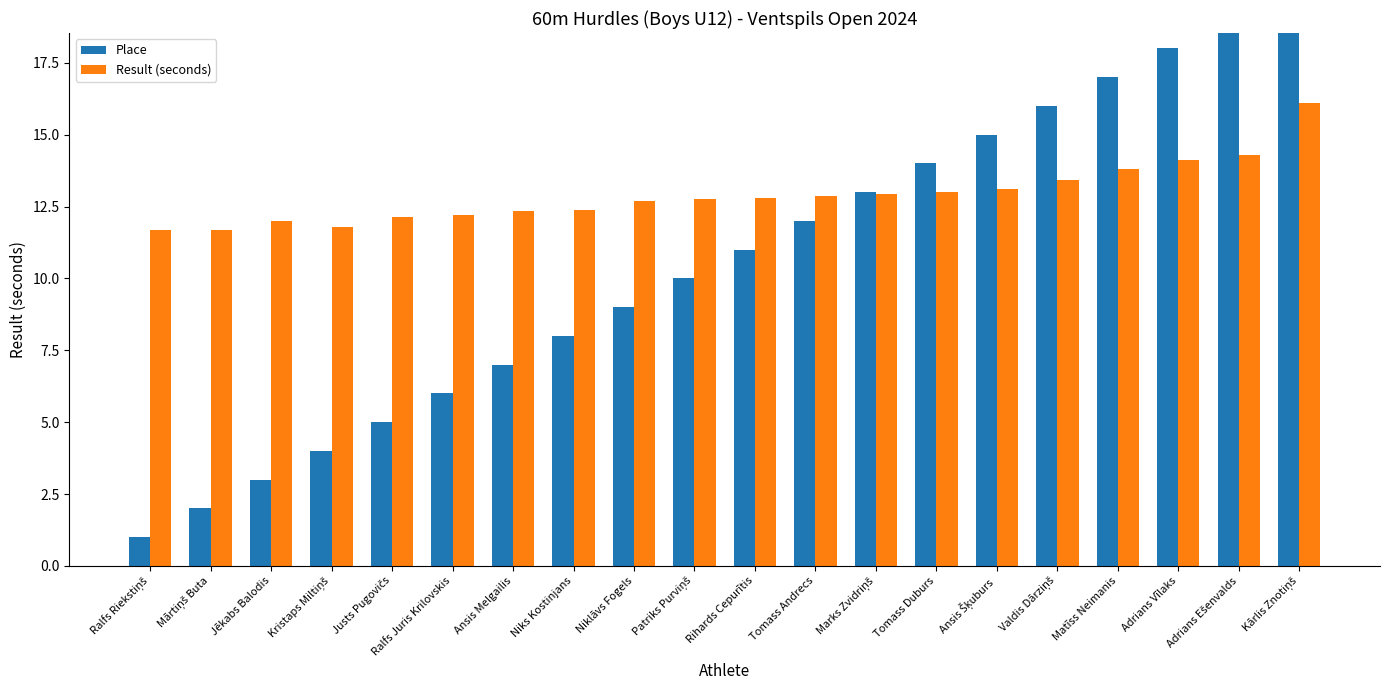

What is the value of the Result (seconds) bar at the 1st from the left?

11.7